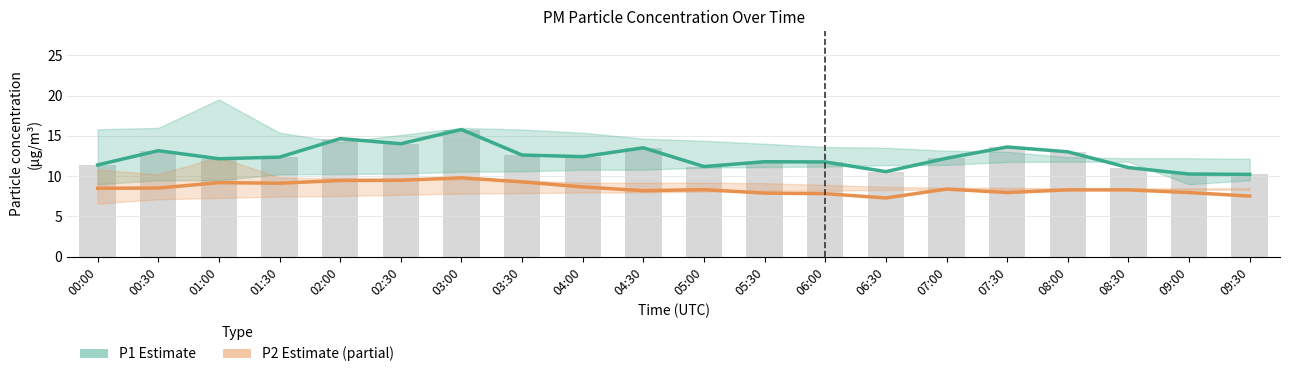

At which label does P2 (PM2.5) reach its minimum?

06:30